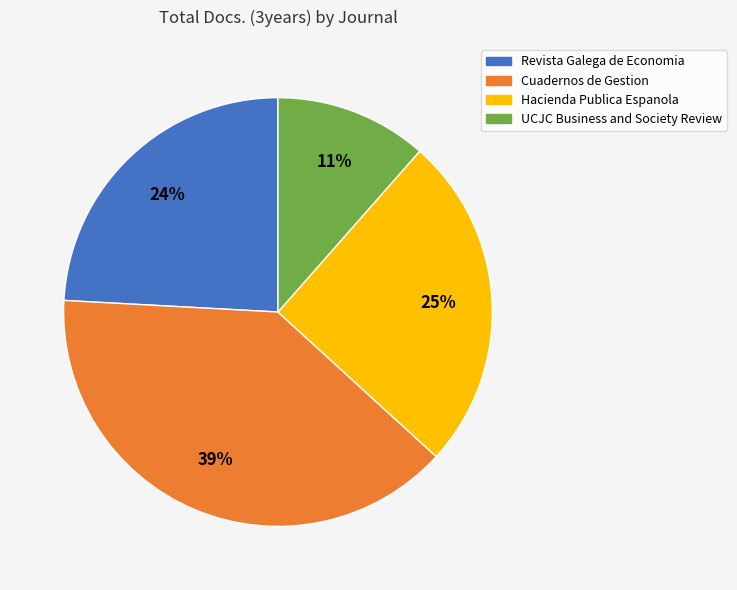

Combined, do Hacienda Publica Espanola and UCJC Business and Society Review account for over 50%?

No